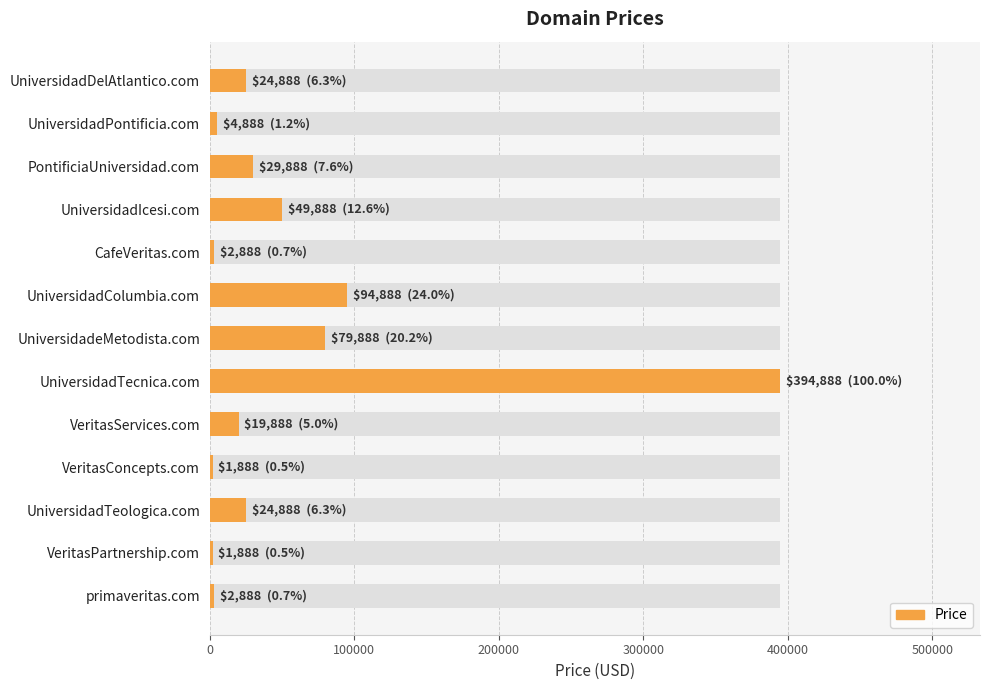

Does the chart contain any negative values?

No